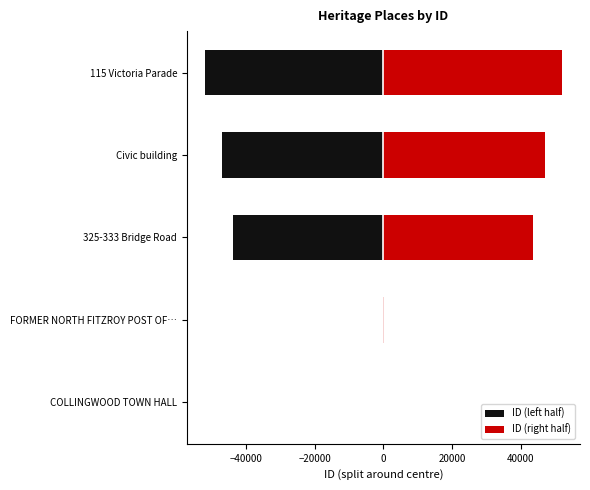

Between FORMER NORTH FITZROY POST OF… and 325-333 Bridge Road, which series saw the biggest shift?

ID (left half)